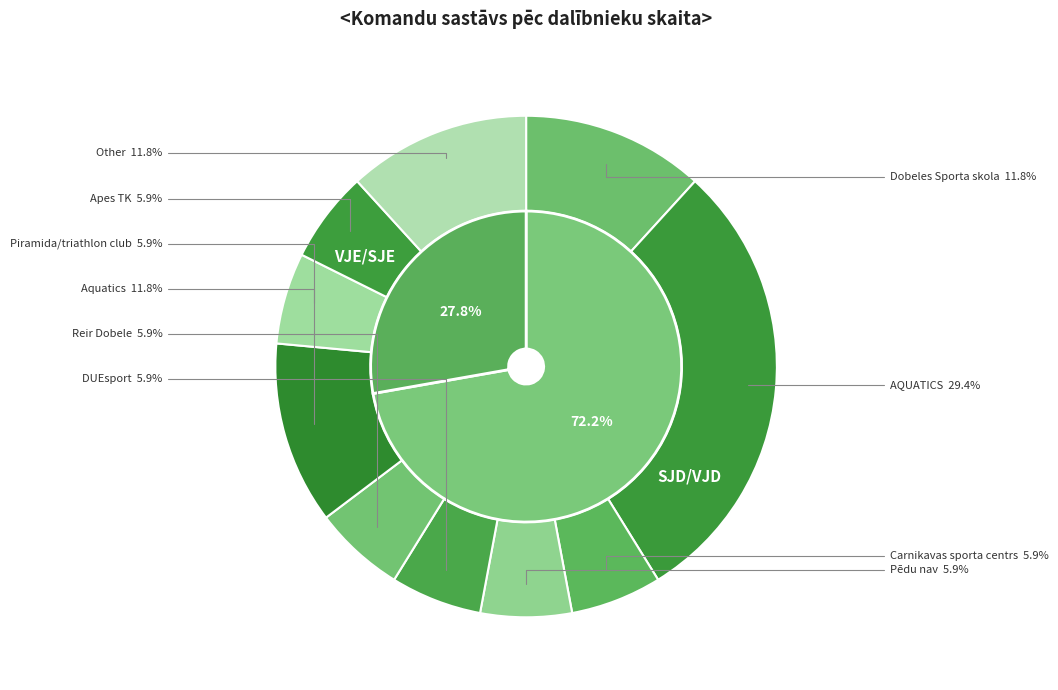

What is the change in value from AQUATICS to Other?

-3